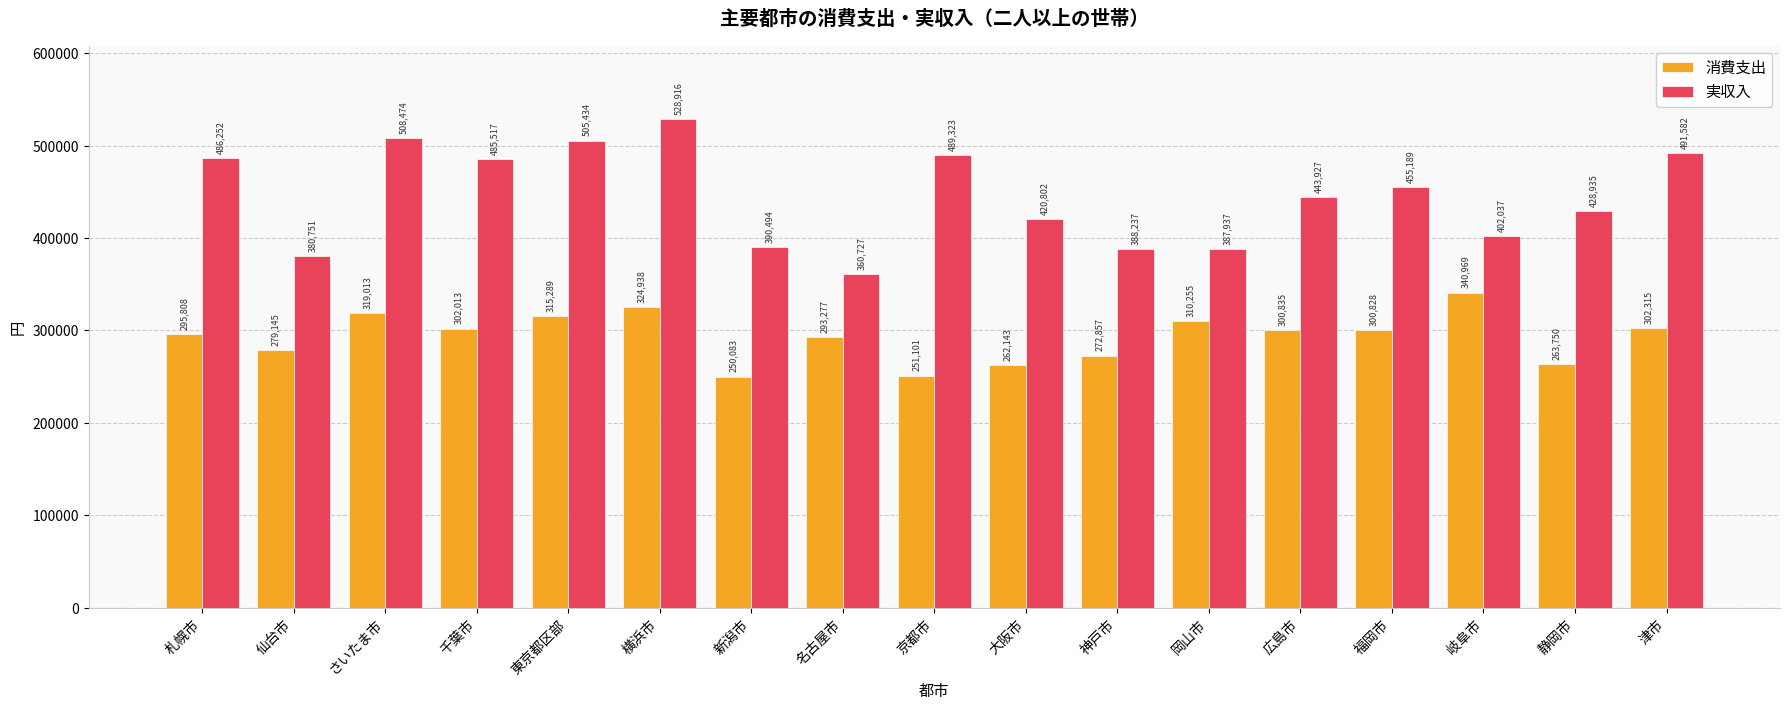

Which category has the lowest value in the 消費支出 series?

新潟市